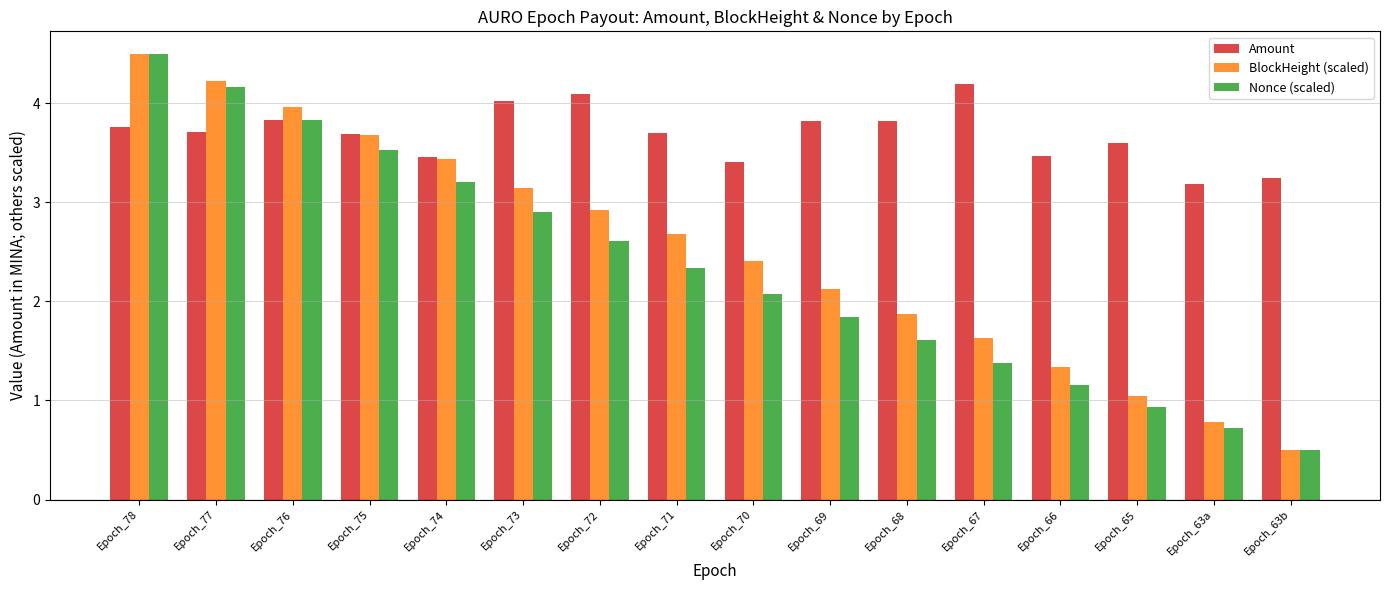

True or false: BlockHeight (scaled) has a value of 4.2 at Epoch_77.

True